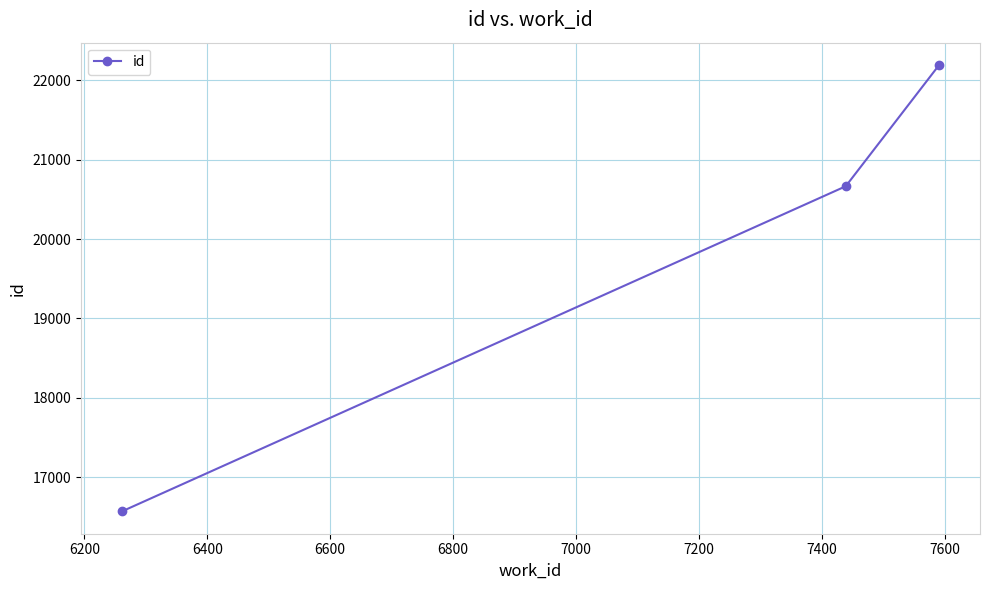

What is the value of the 1st point from the left?

16568